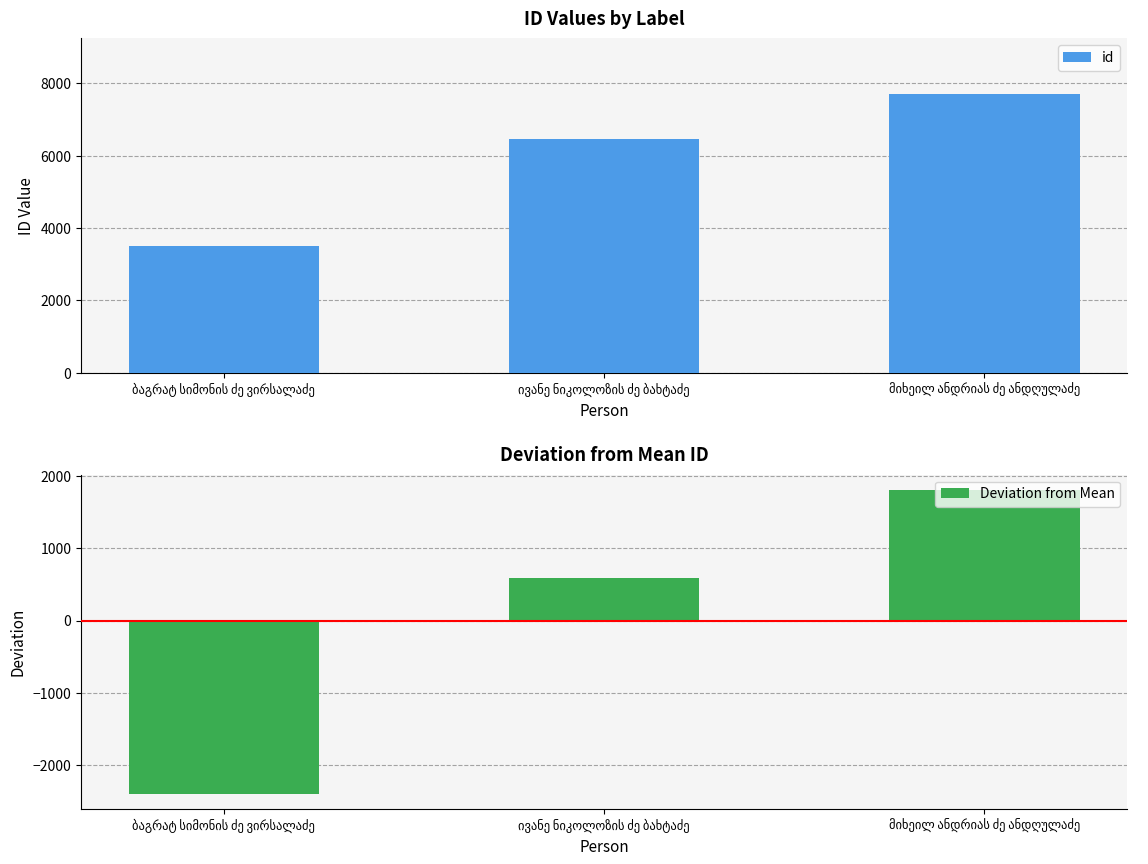

At which category is the sum across all series the highest?

მიხეილ ანდრიას ძე ანდღულაძე